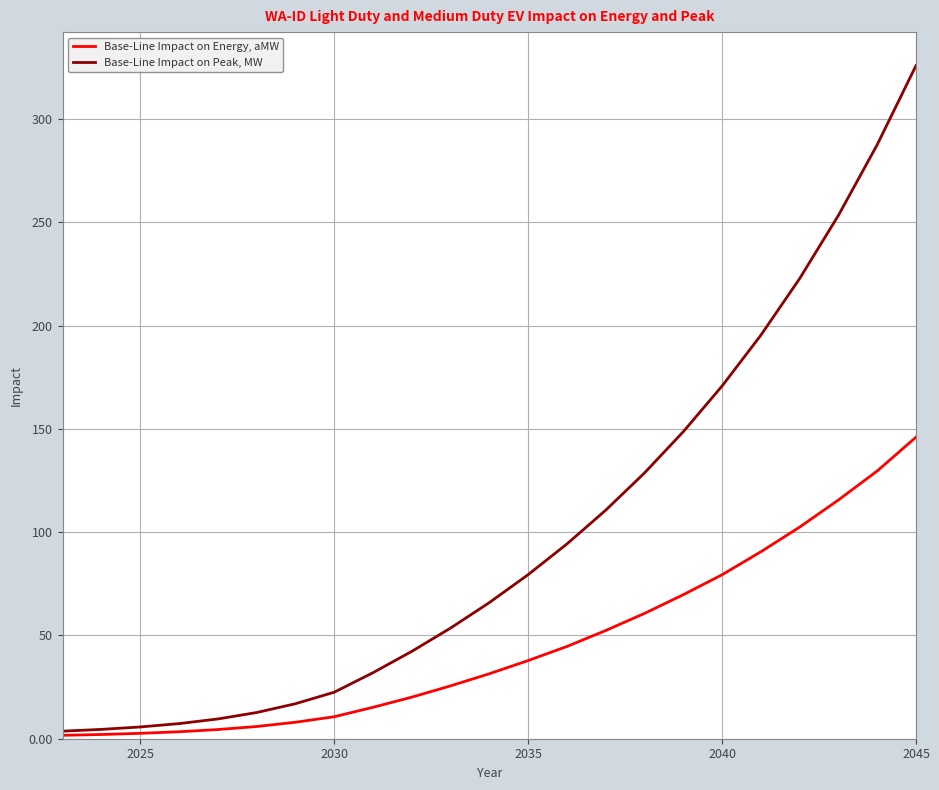

What is the maximum value shown in the chart?

325.9